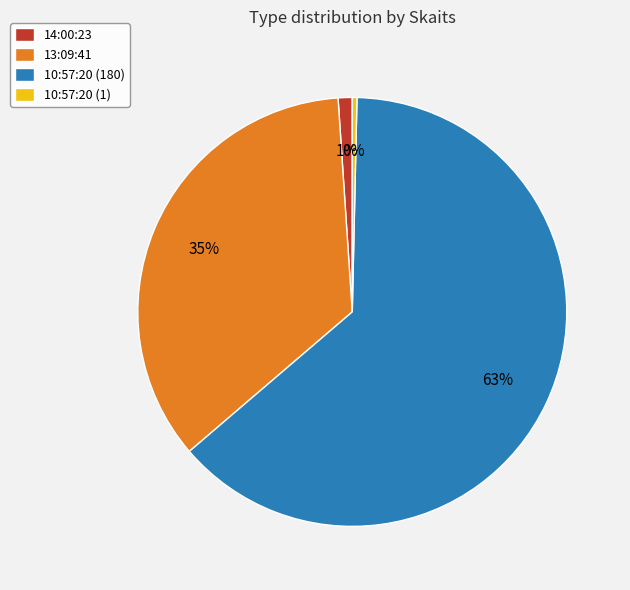

Is there any slice that represents more than half of the pie?

Yes